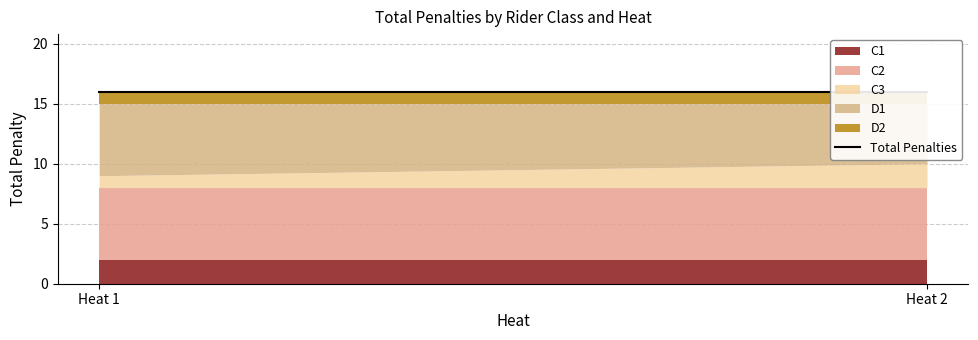

List the labels in order of D1 value, largest first.

Heat 1, Heat 2